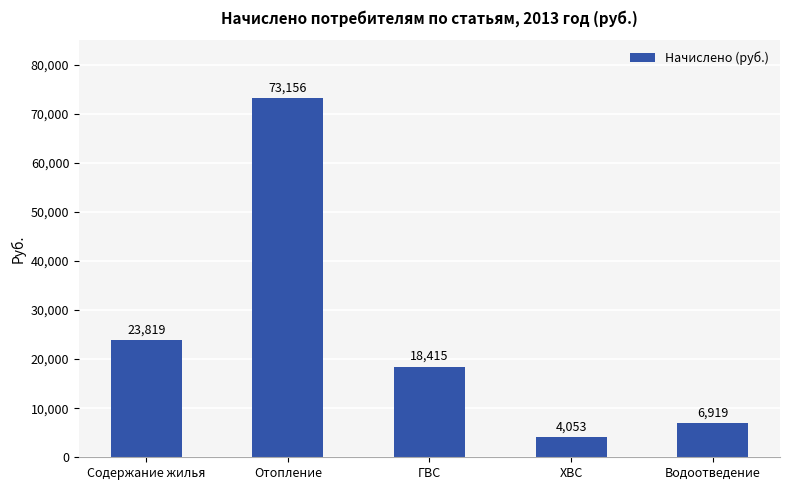

Which category has the lowest value across all series?

ХВС